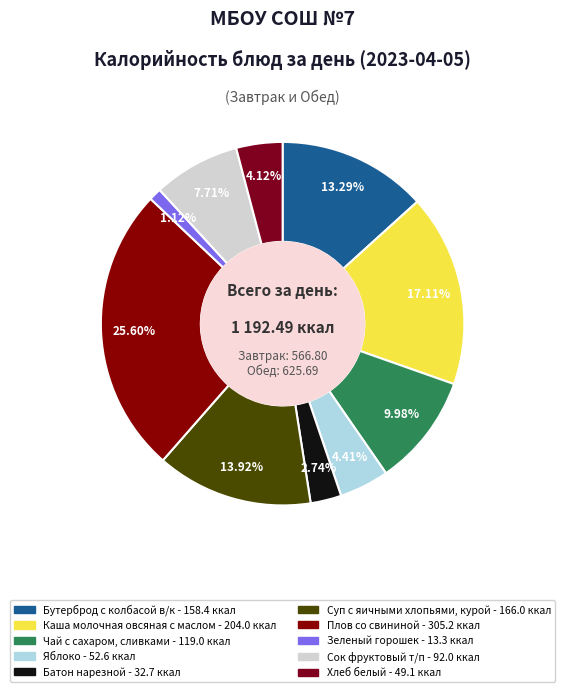

To the nearest percent, what portion does Яблоко represent?

4%